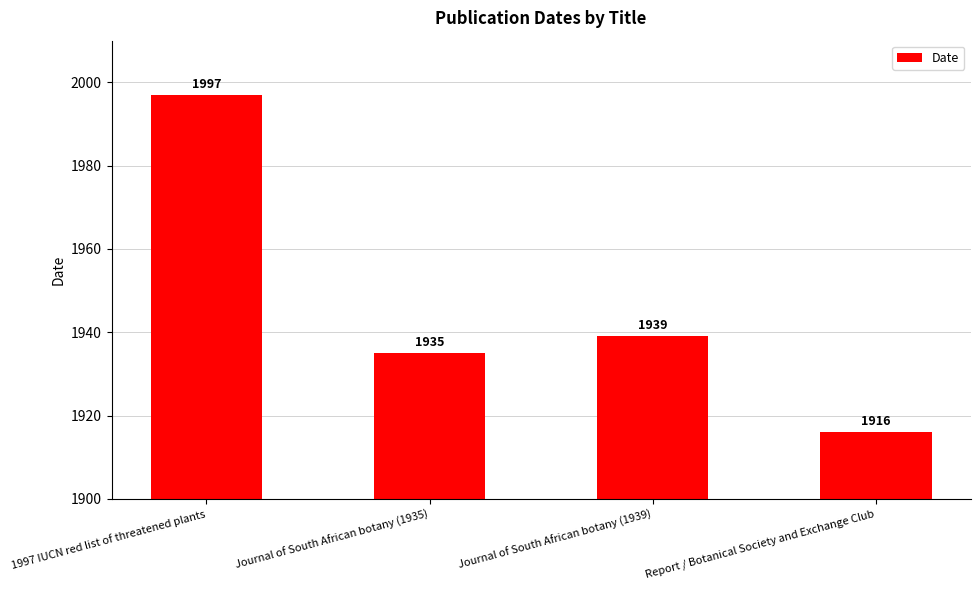

Reading right to left, what are all the values shown in this chart?

1916	1939	1935	1997